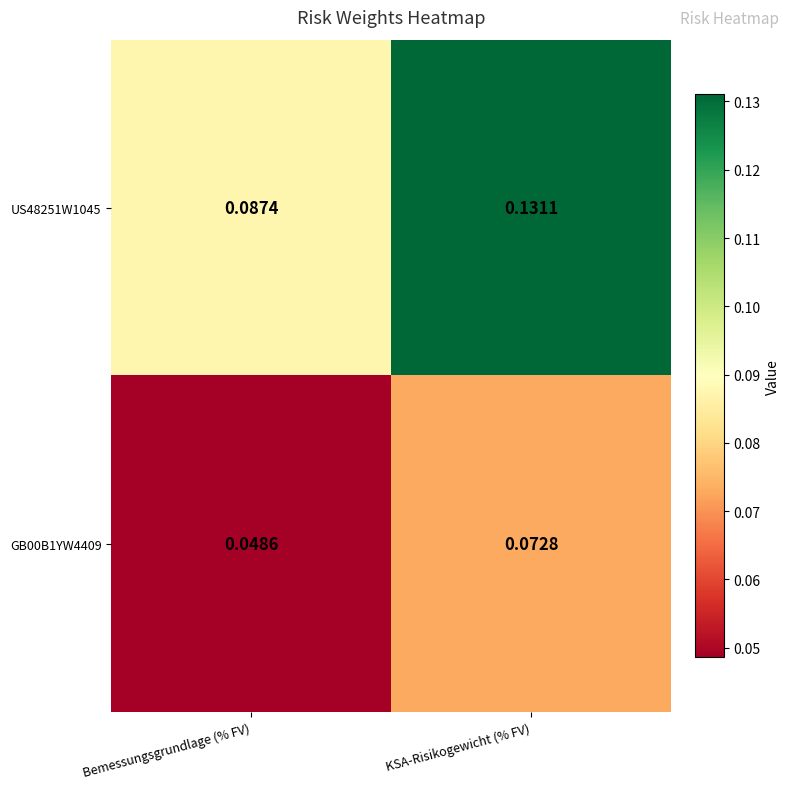

Rank the categories by US48251W1045 value from highest to lowest.

KSA-Risikogewicht (% FV), Bemessungsgrundlage (% FV)